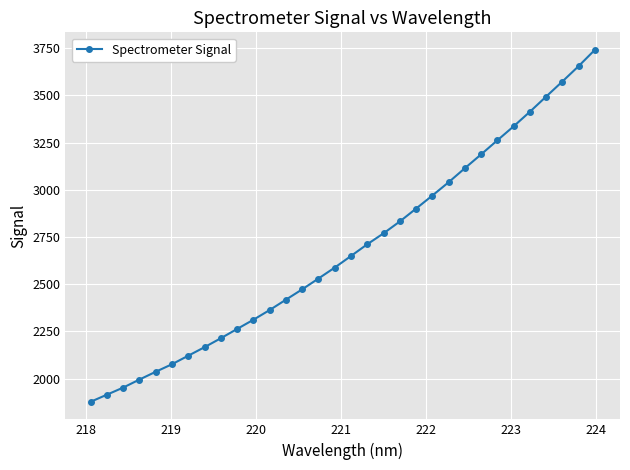

True or false: the data has more than 1 interior local peaks.

False